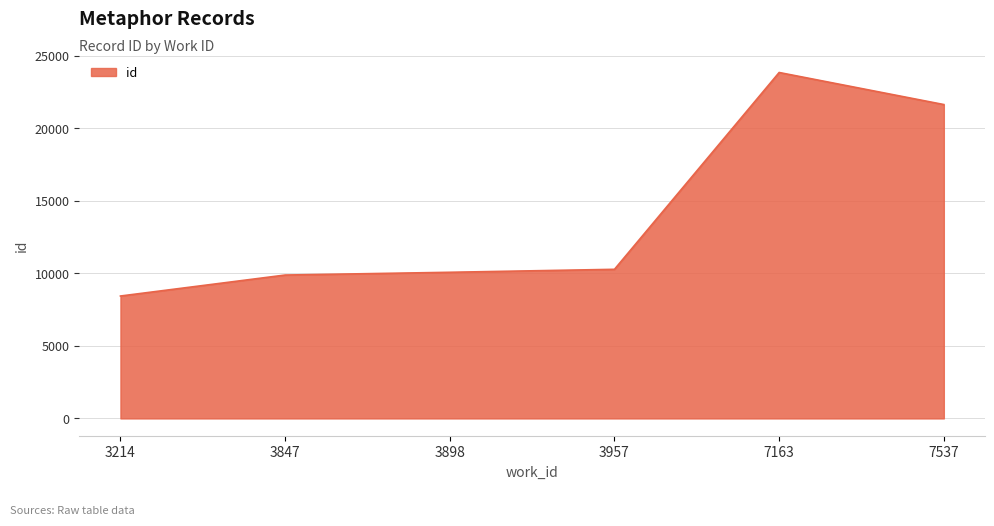

Count the number of data series in this chart.

1